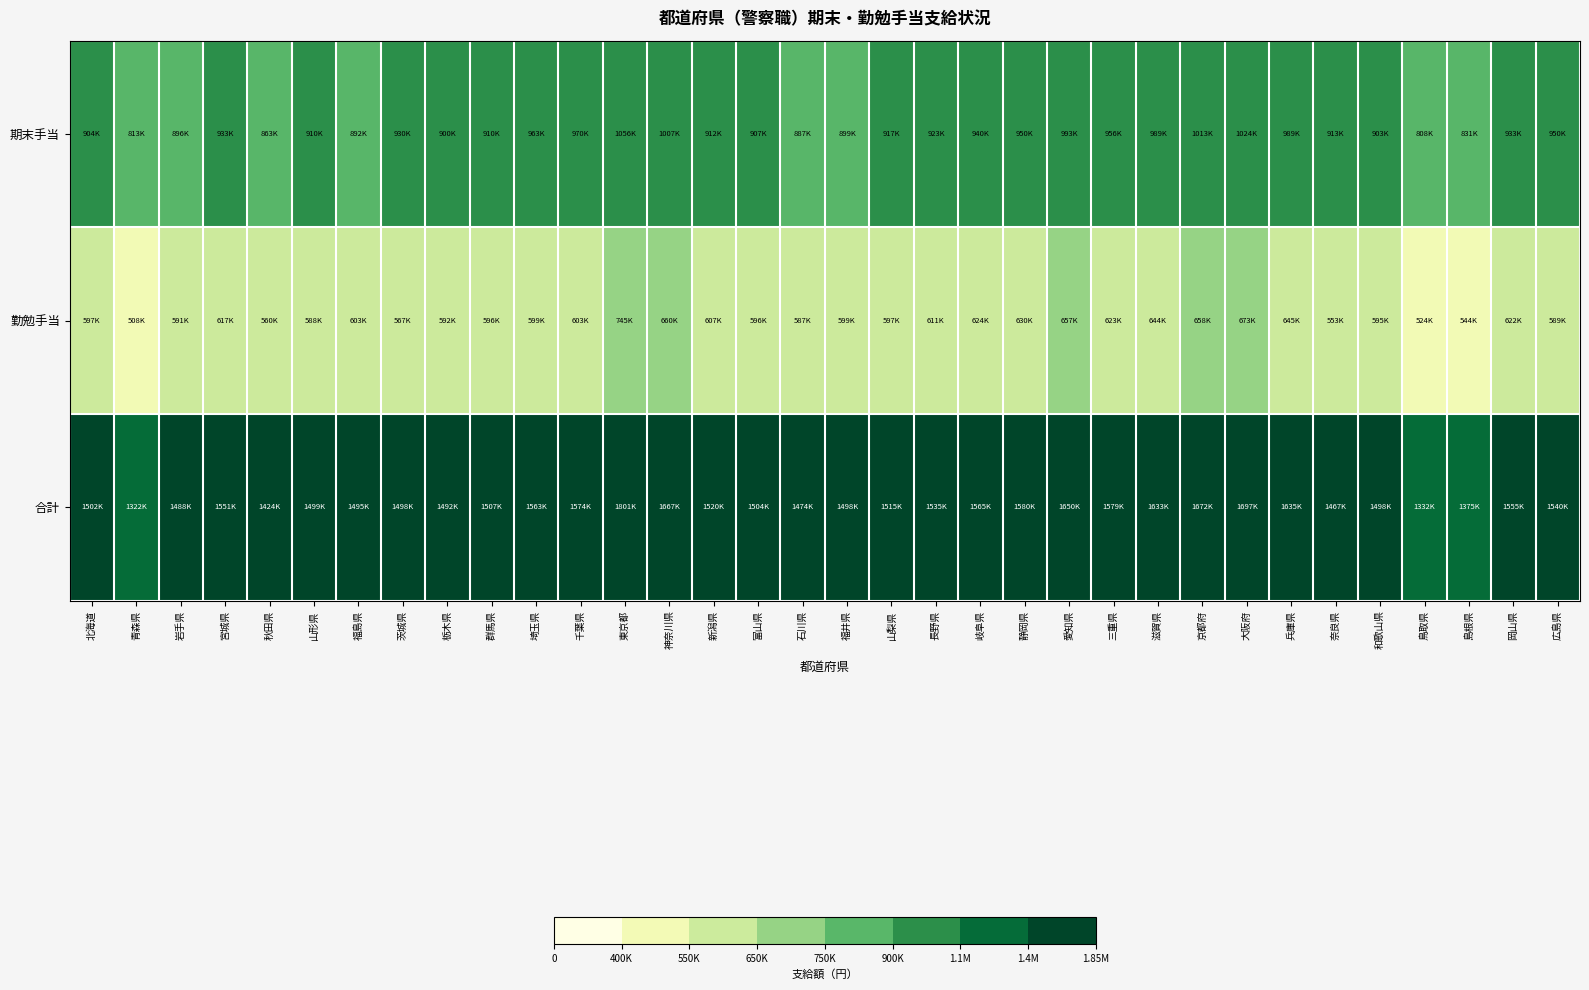

Between 京都府 and 奈良県, which series saw the biggest shift?

合計